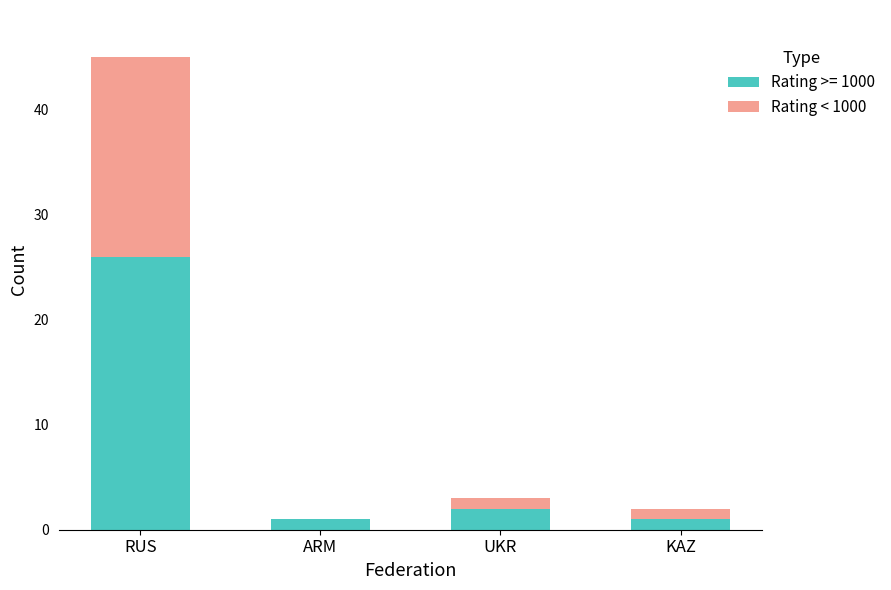

How many data points does each series have?

4